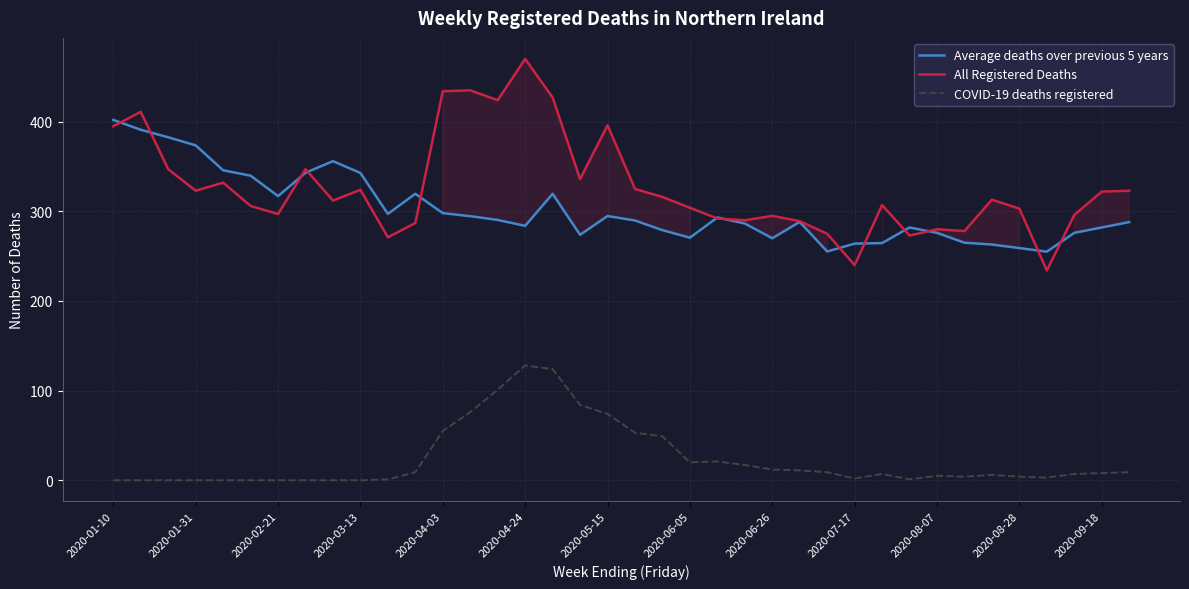

Which series has the largest range (max minus min)?

All Registered Deaths